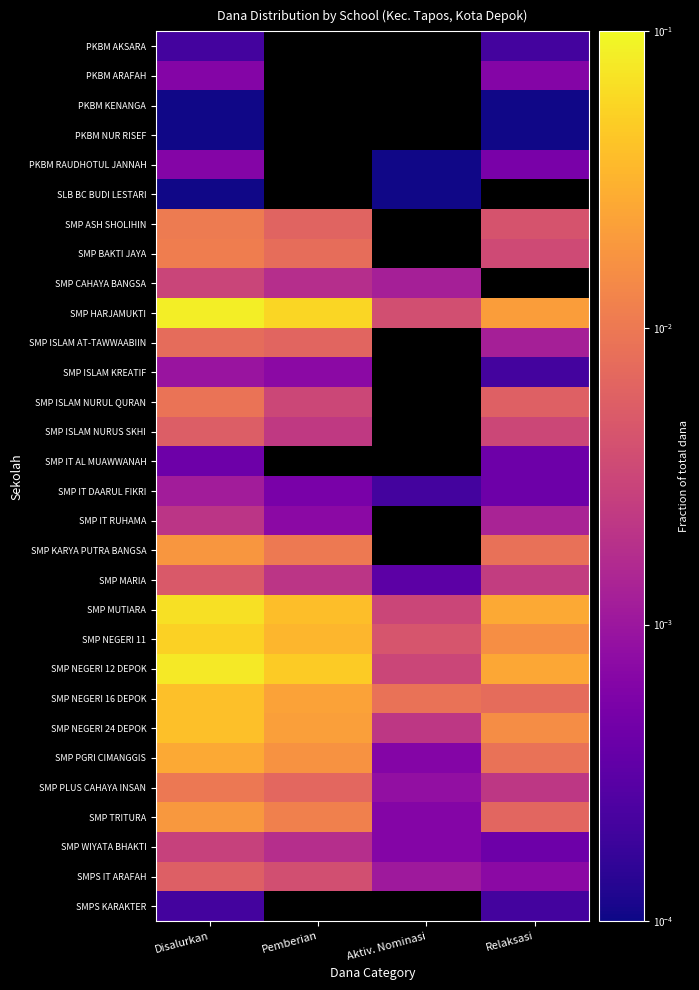

What is the greatest value displayed?

0.1